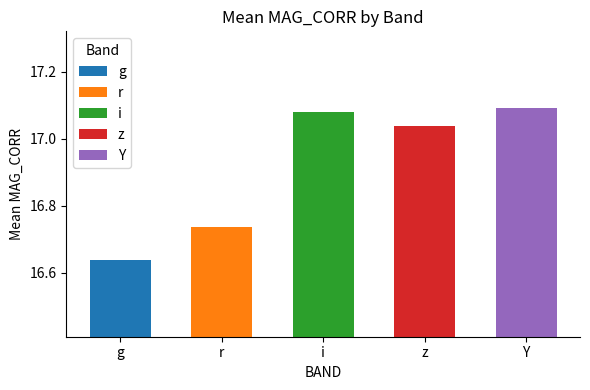

Is the value of Y at g greater than the value of g at r?

Yes